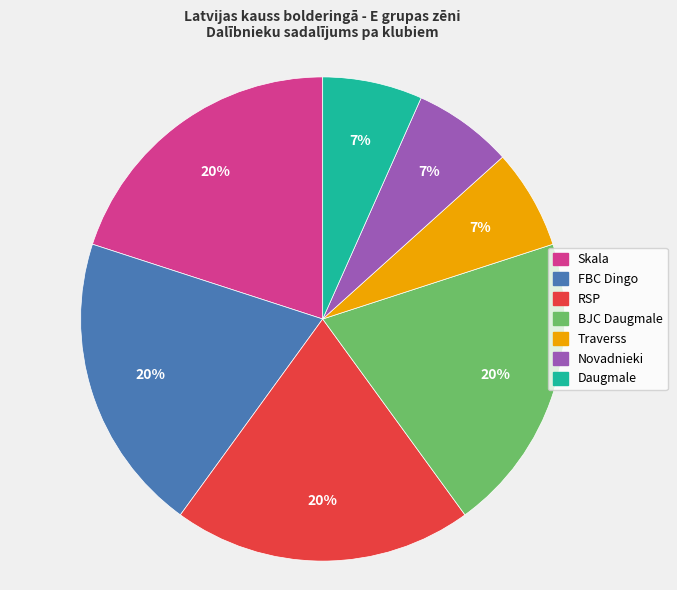

Does BJC Daugmale account for over 50% of the chart?

No